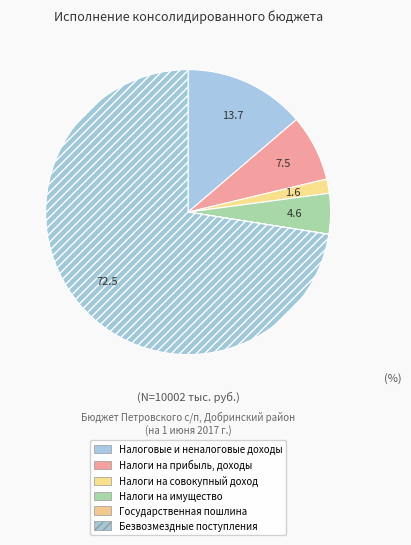

Which slice represents more than half of the pie?

БЕЗВОЗМЕЗДНЫЕ ПОСТУПЛЕНИЯ